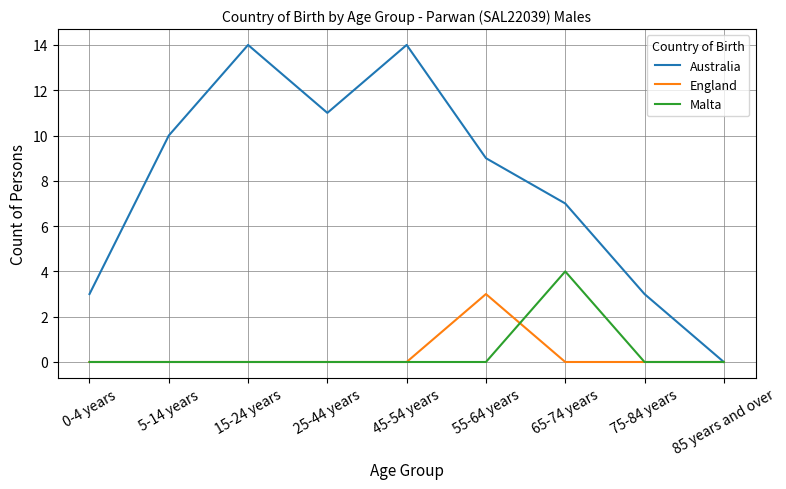

The value of Australia at 25-44 years is 11. True or false?

True